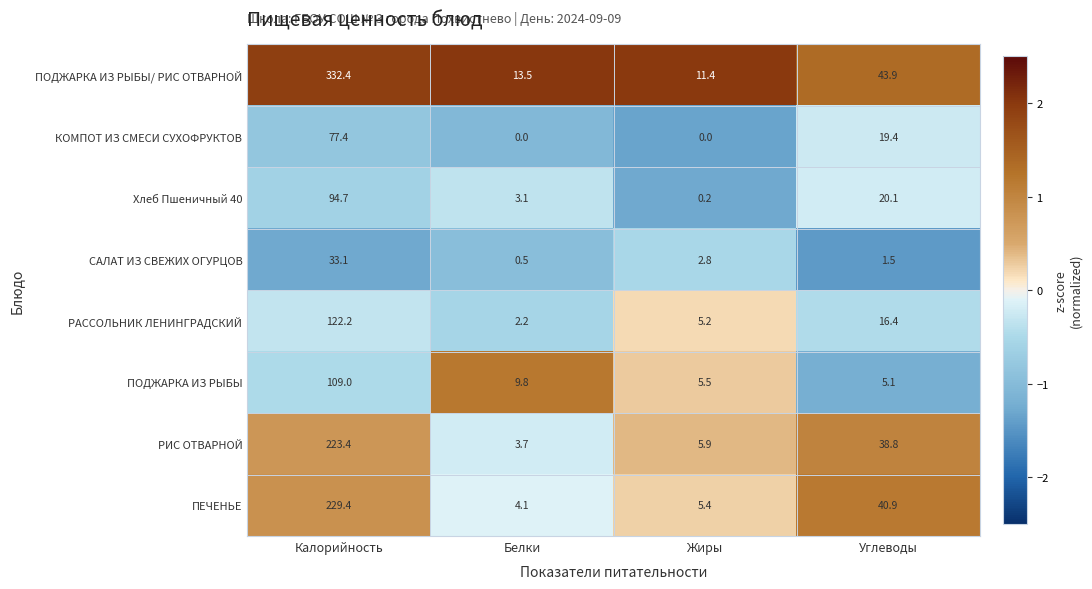

True or false: ПОДЖАРКА ИЗ РЫБЫ has a value of 13.4 at Белки.

False